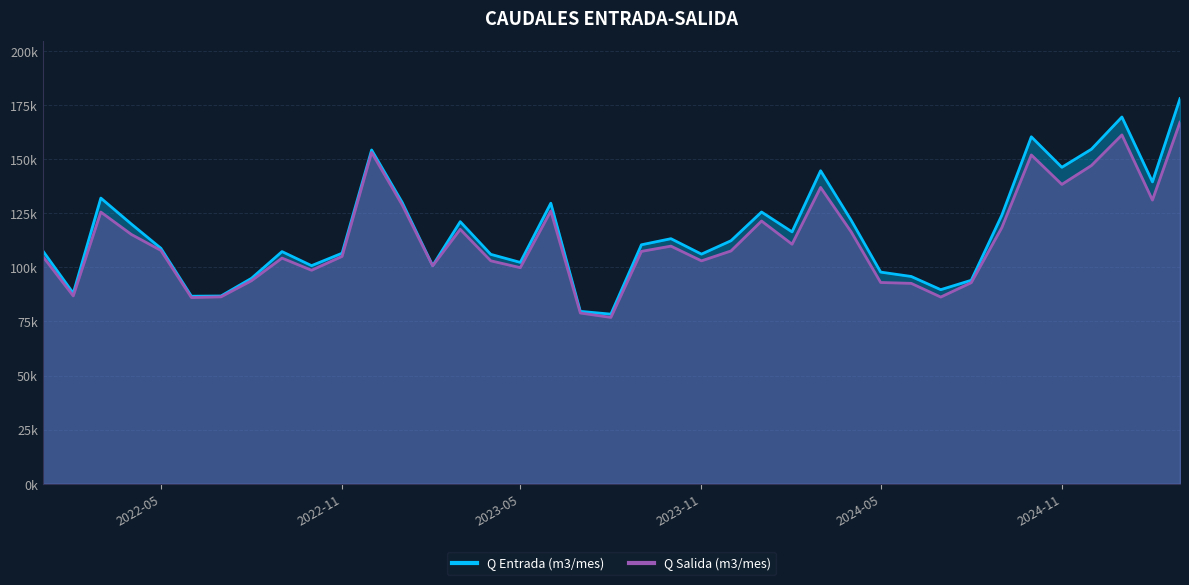

True or false: Q Entrada (m3/mes) and Q Salida (m3/mes) intersect in this chart.

False